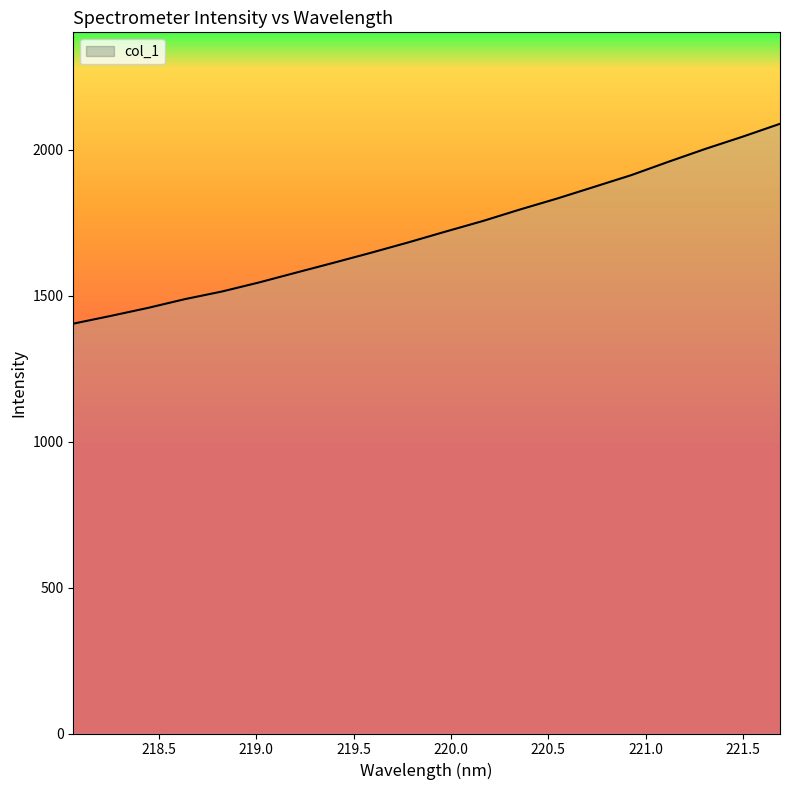

What is the average value?

1717.6